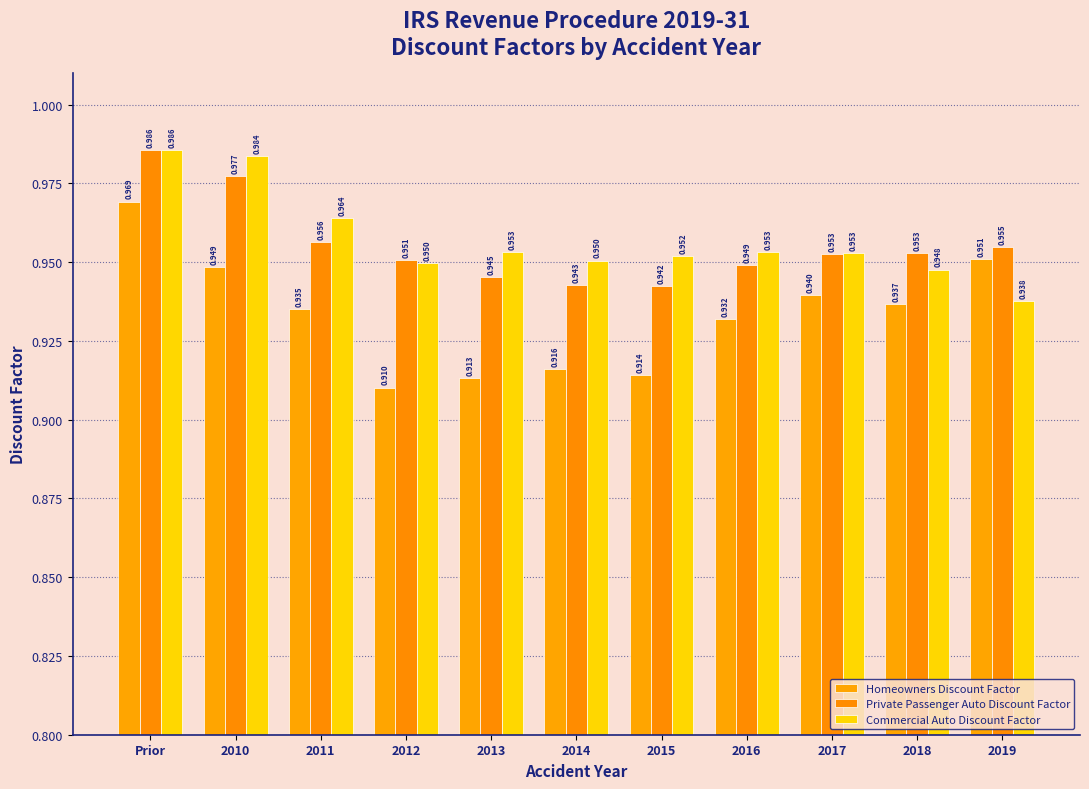

Read the Private Passenger Auto Discount Factor value at 2016.

0.9